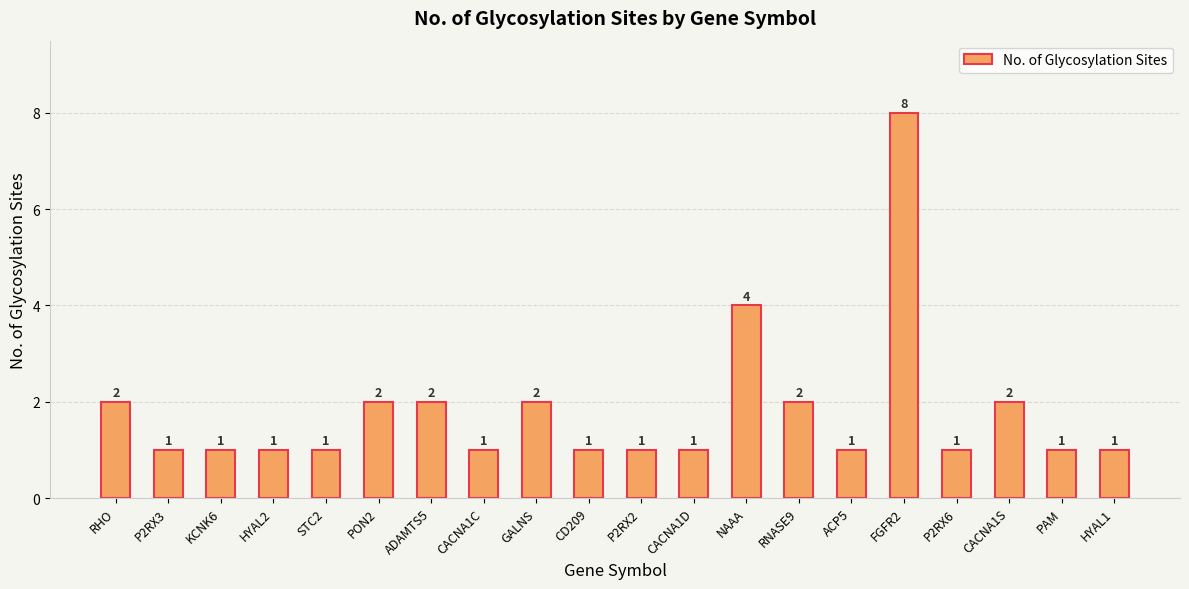

What is the maximum value shown in the chart?

8